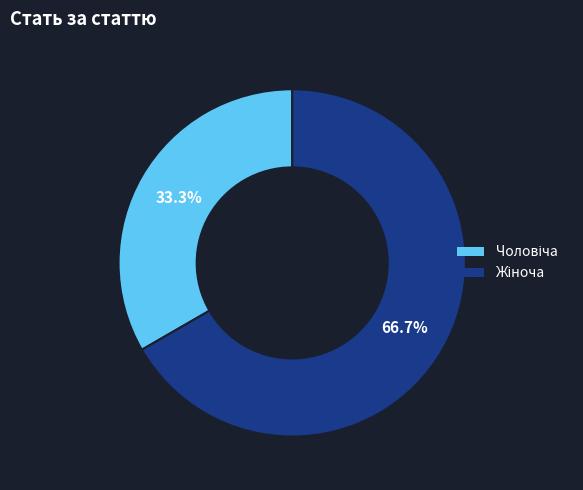

Does any single category account for the majority?

Yes